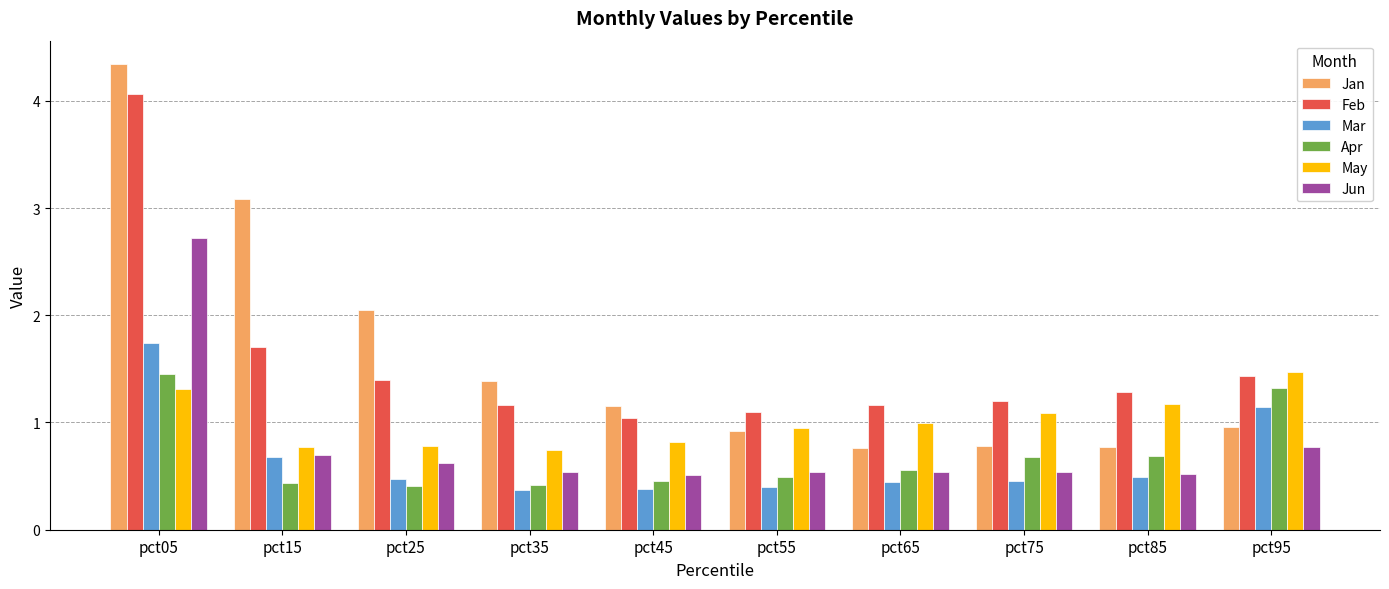

Is the value of May at pct55 greater than the value of Mar at pct25?

Yes